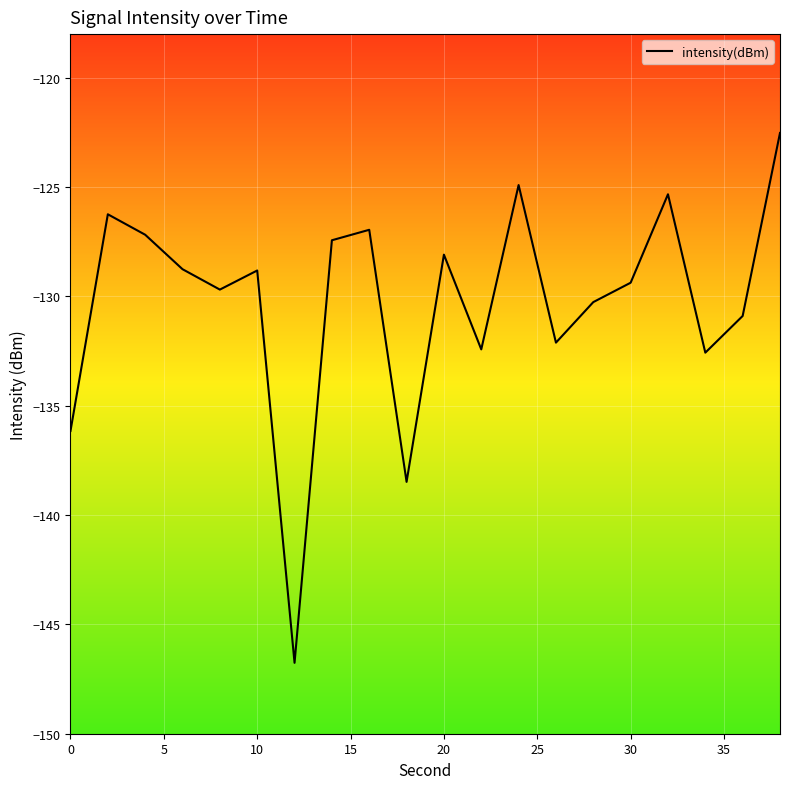

What is the smallest value displayed?

-146.8